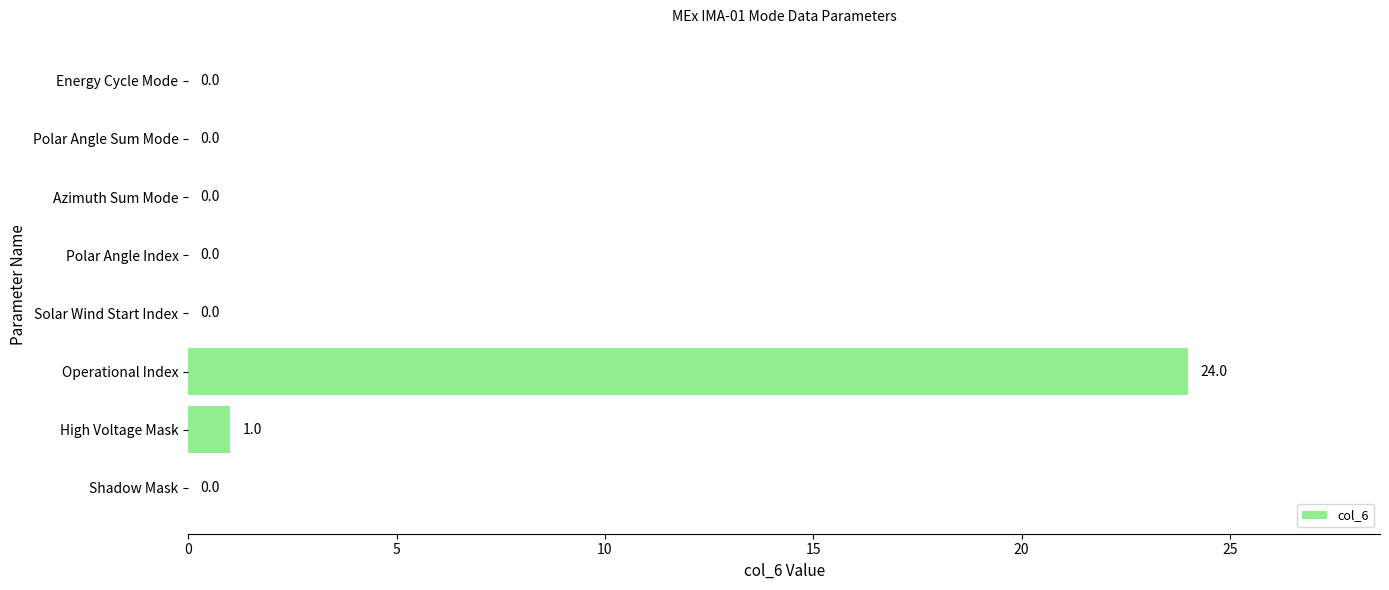

True or false: the data shows -10 at Azimuth Sum Mode.

False